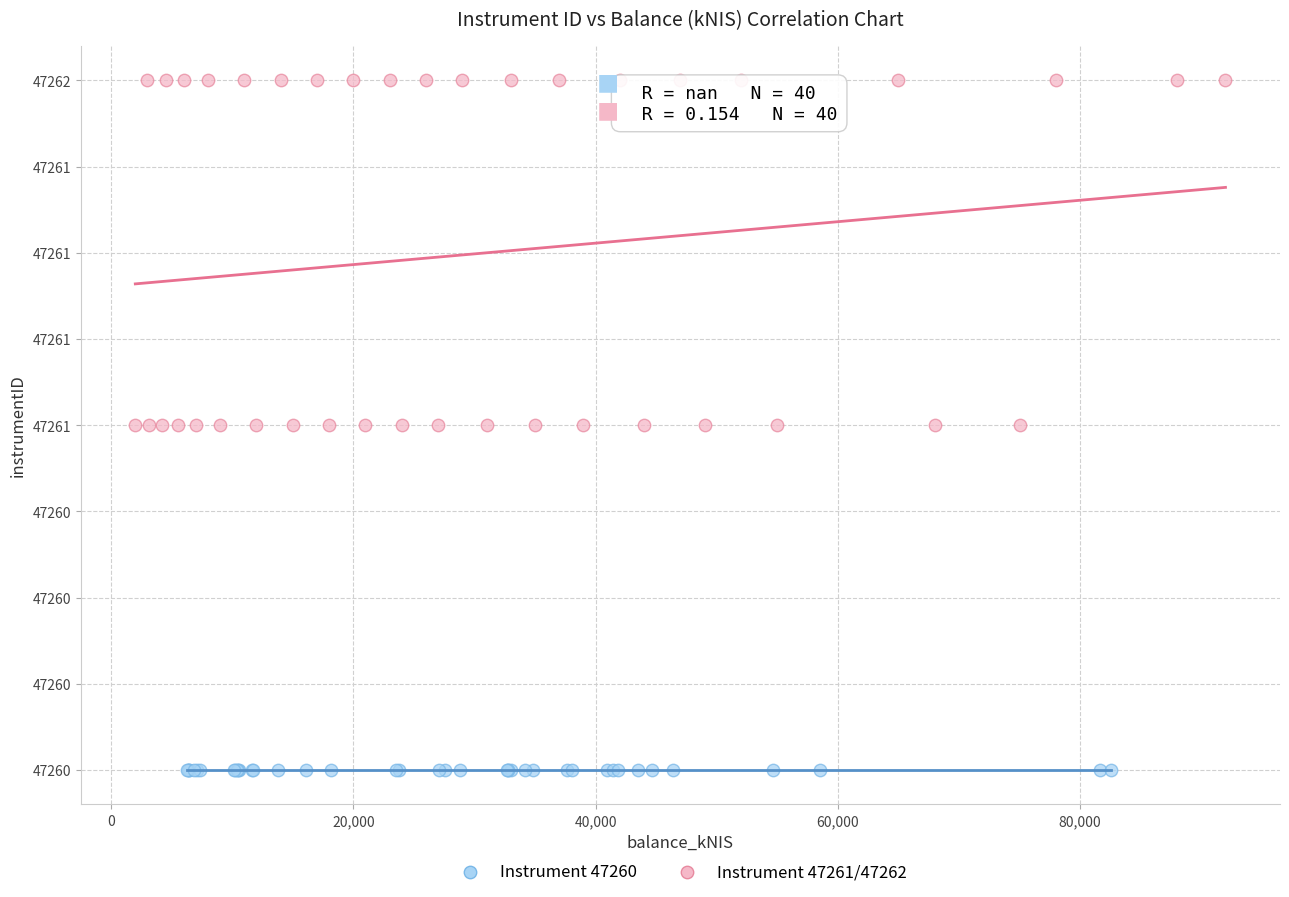

Which series contains the lowest Y value?

Instrument 47260